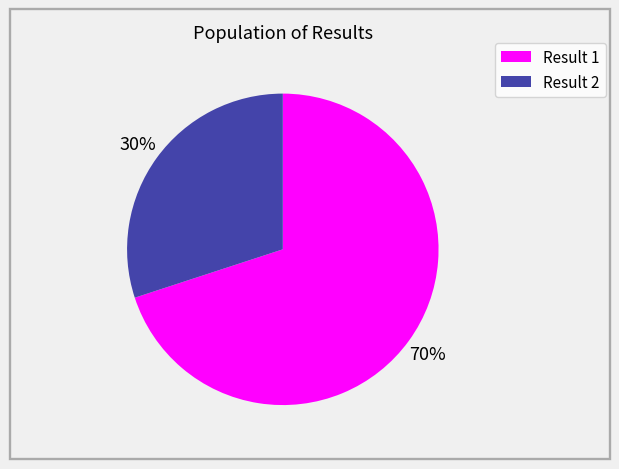

How many segments does this pie chart have?

2